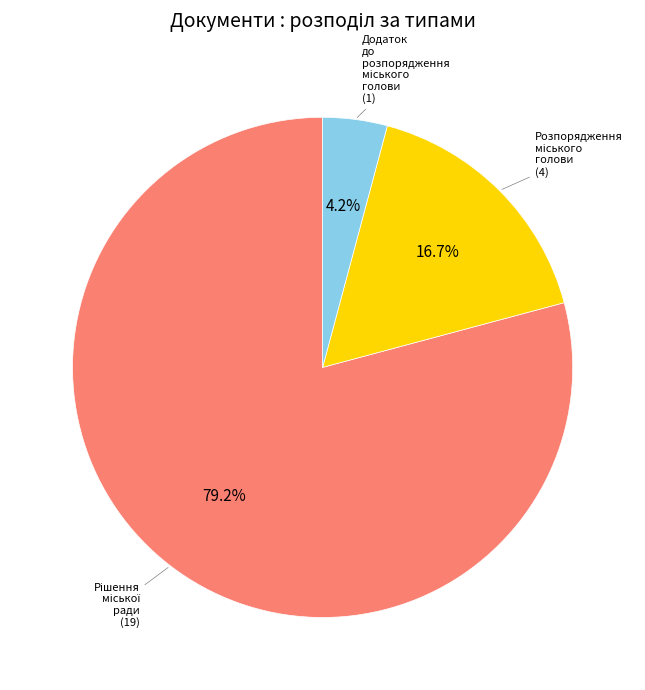

Is there a majority slice in this chart?

Yes